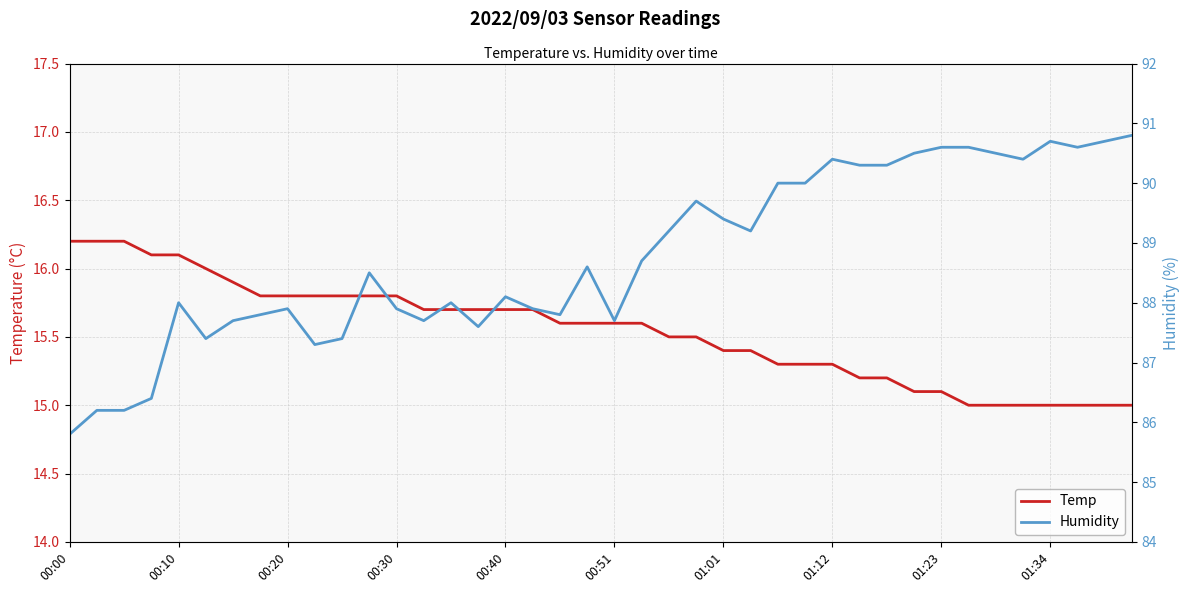

True or false: Temp and Humidity cross at least once.

False